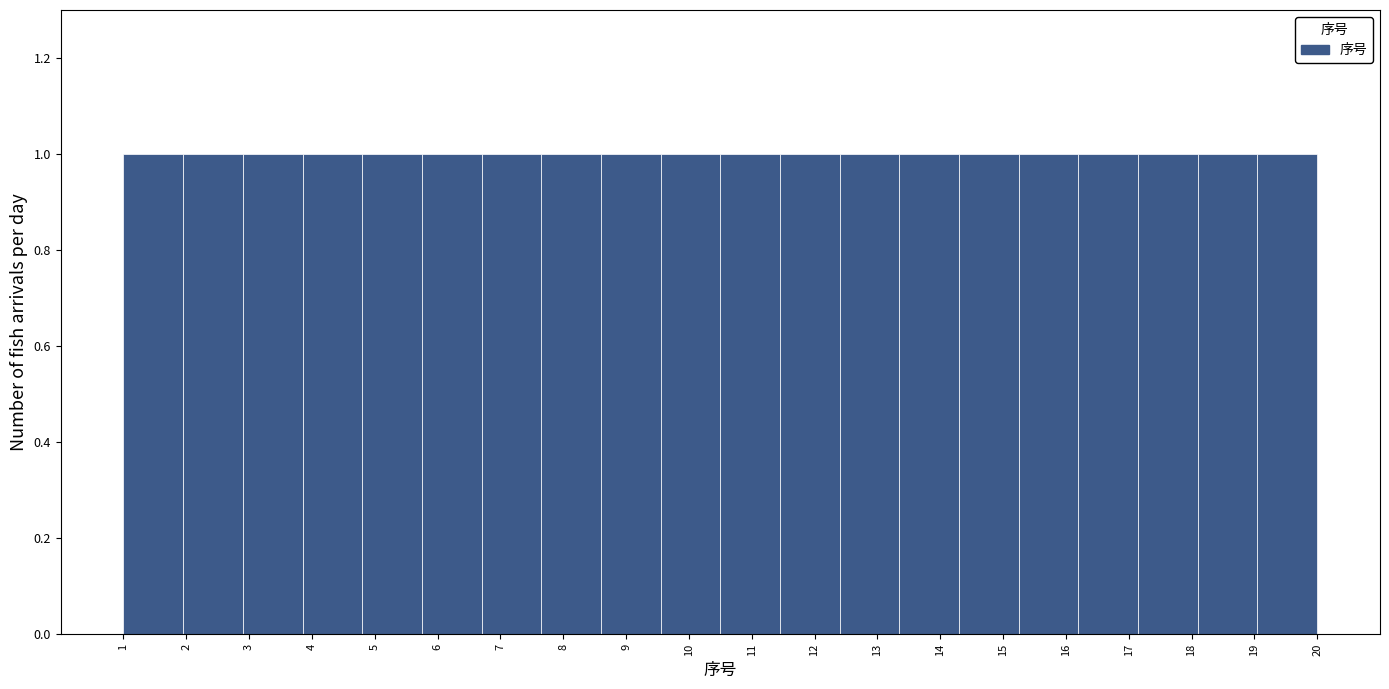

How tall is the bar that spans 15.25 to 16.20 on the x-axis? Neither the bar edges nor the heights are printed on the chart, so give them approximately, as read against the axes.

1